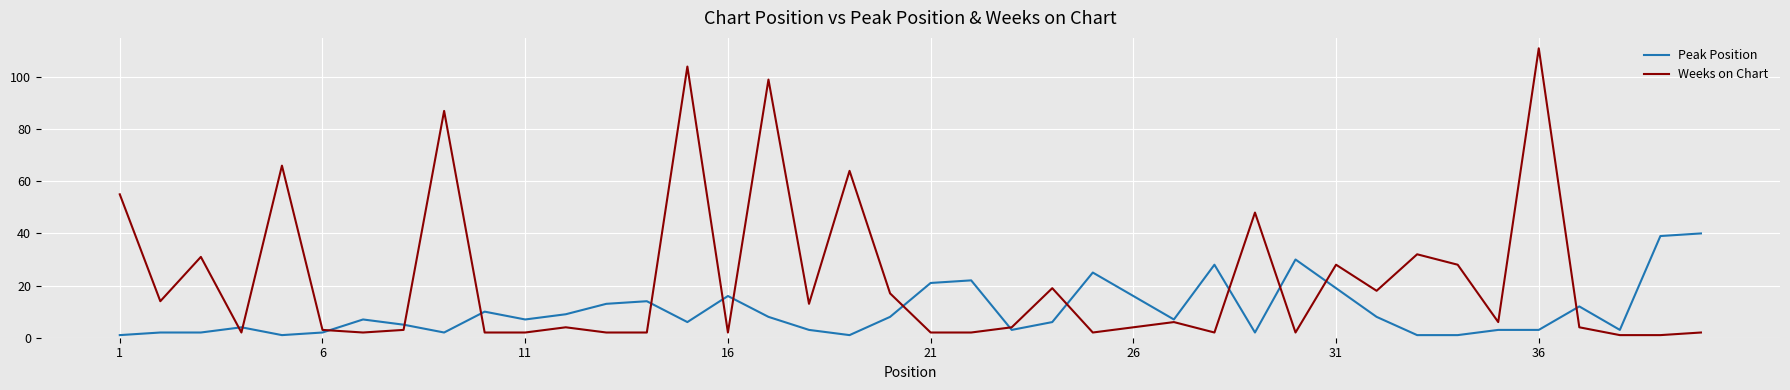

List the series in order of their overall mean, lowest first.

Peak Position, Weeks on Chart